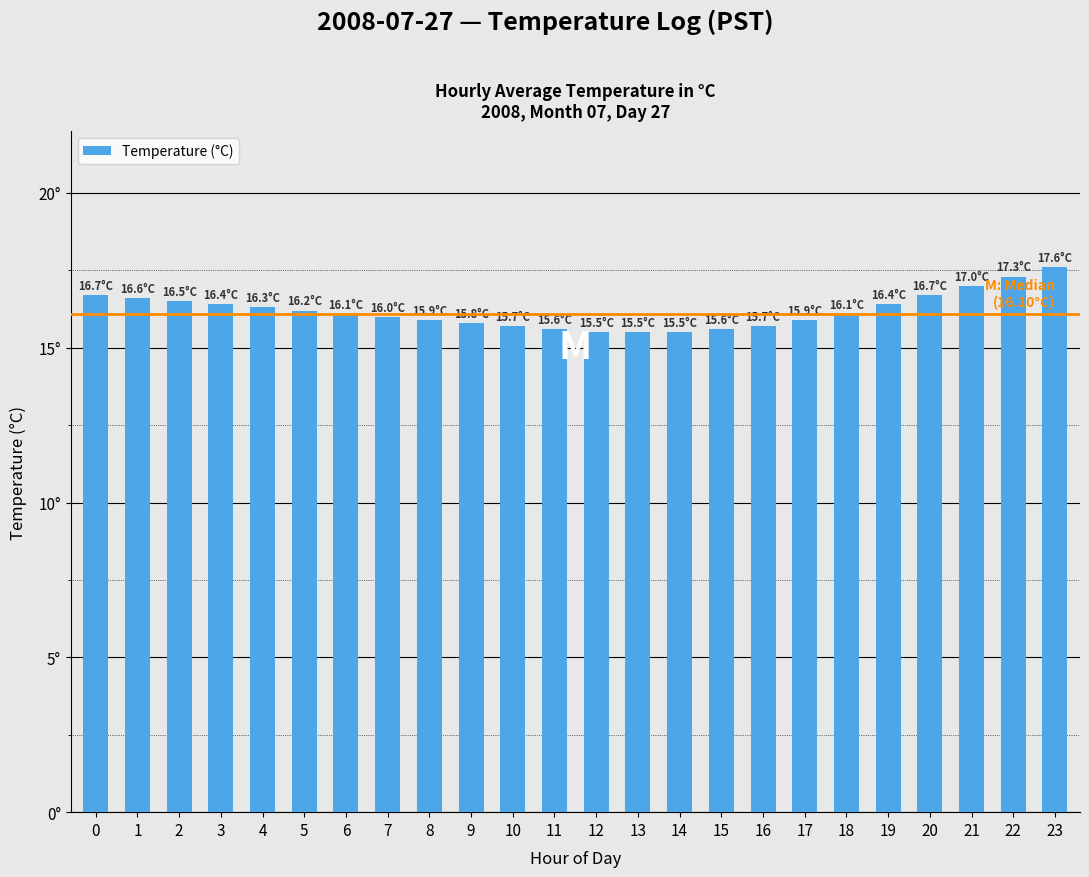

Does the chart contain any negative values?

No